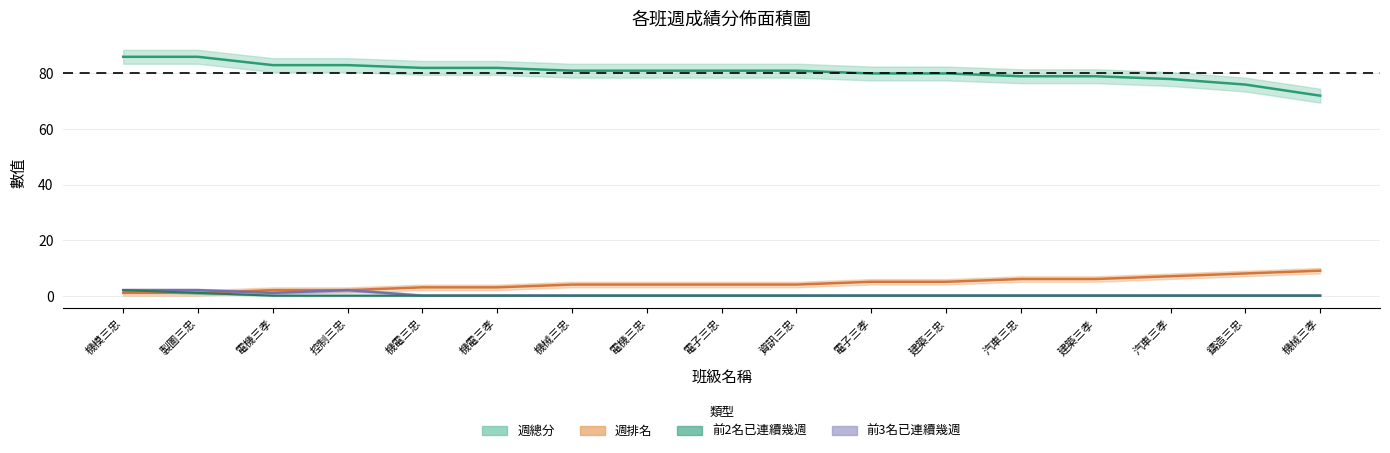

Which series ends up on top after the final intersection of 前3名已連續幾週 and 週排名?

週排名